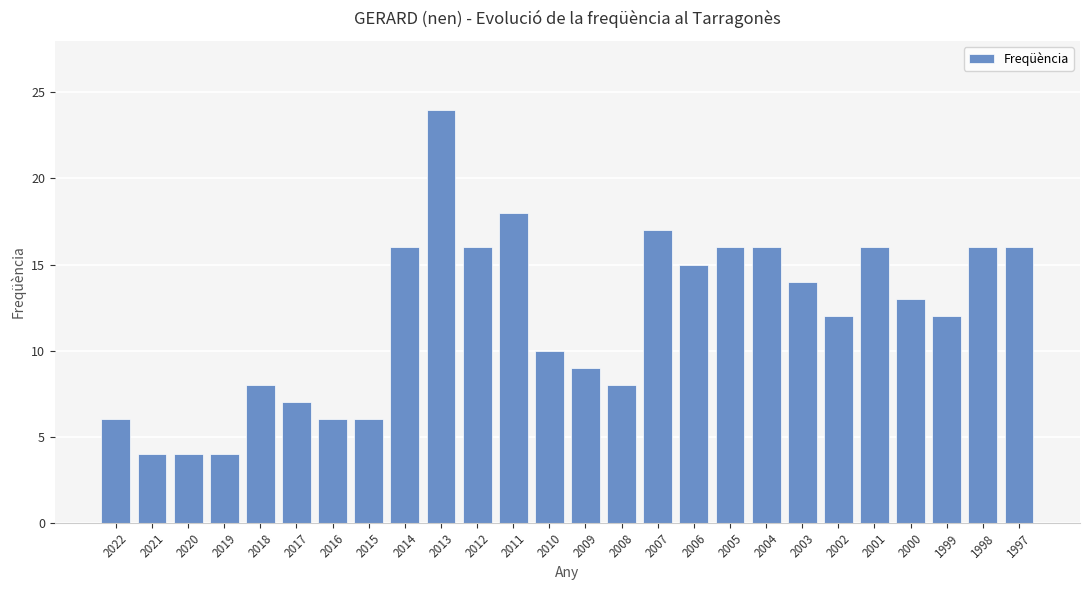

What is the change in value from 2010 to 1999?

+2